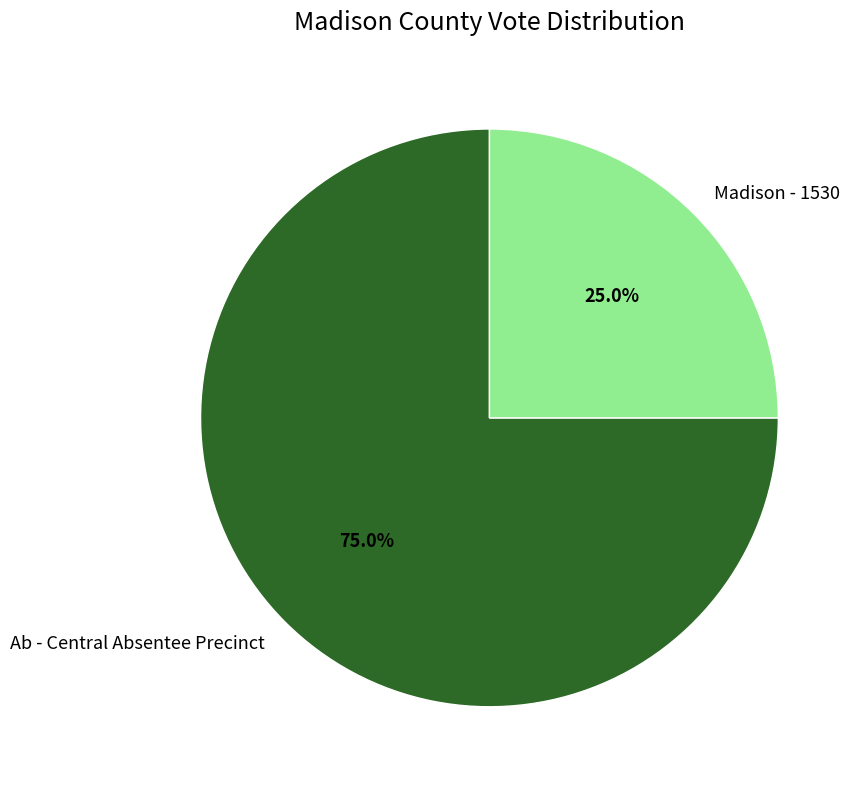

Which category has the biggest portion of the pie?

Ab - Central Absentee Precinct